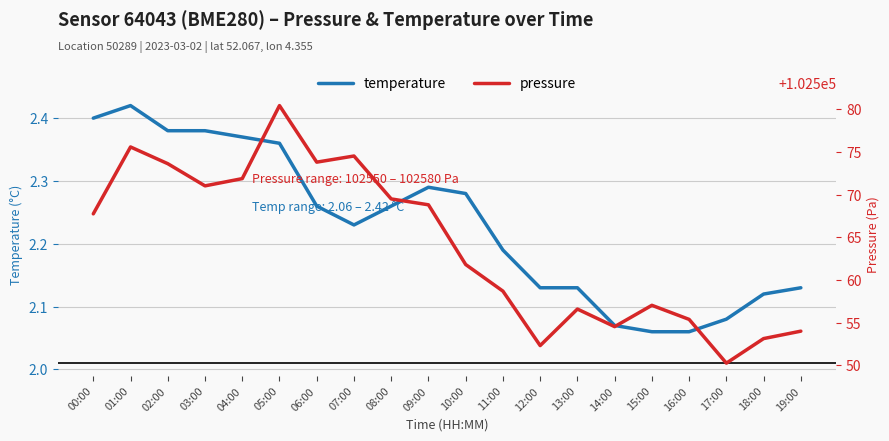

What is the smallest value displayed?

2.1